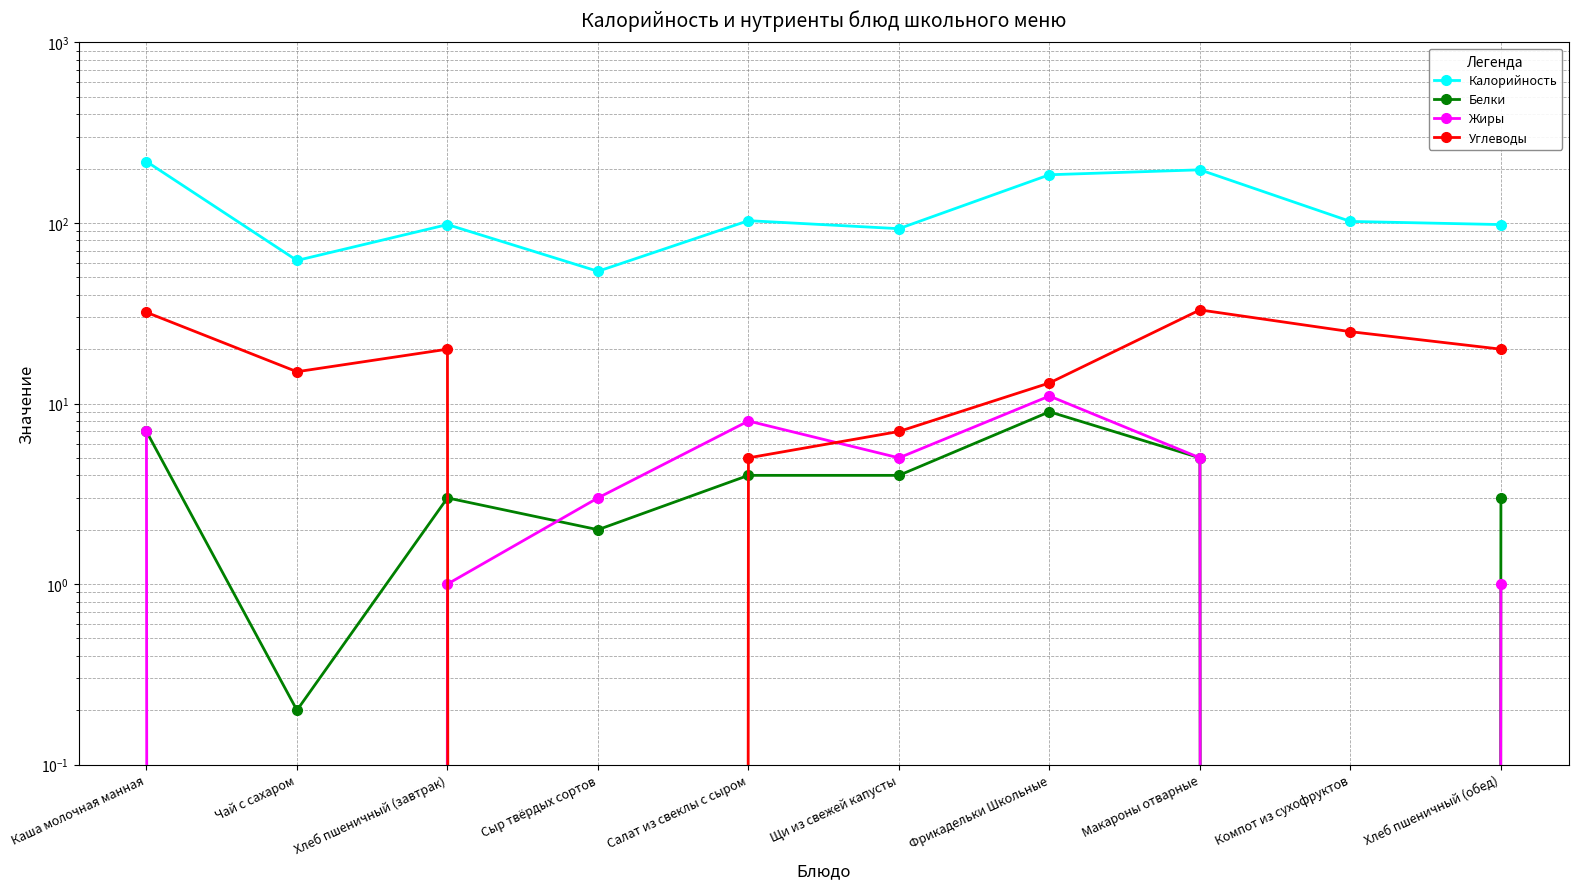

Which series has the widest spread of values?

Калорийность